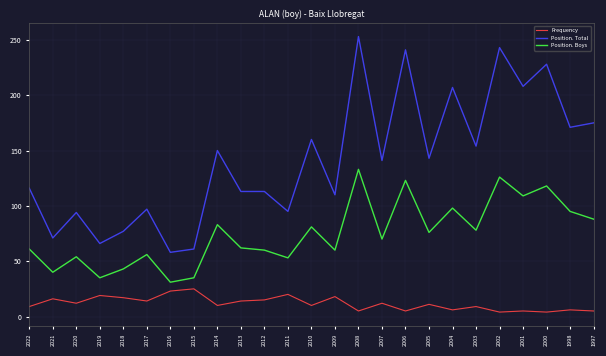

True or false: Position. Boys and Frequency cross at least once.

False